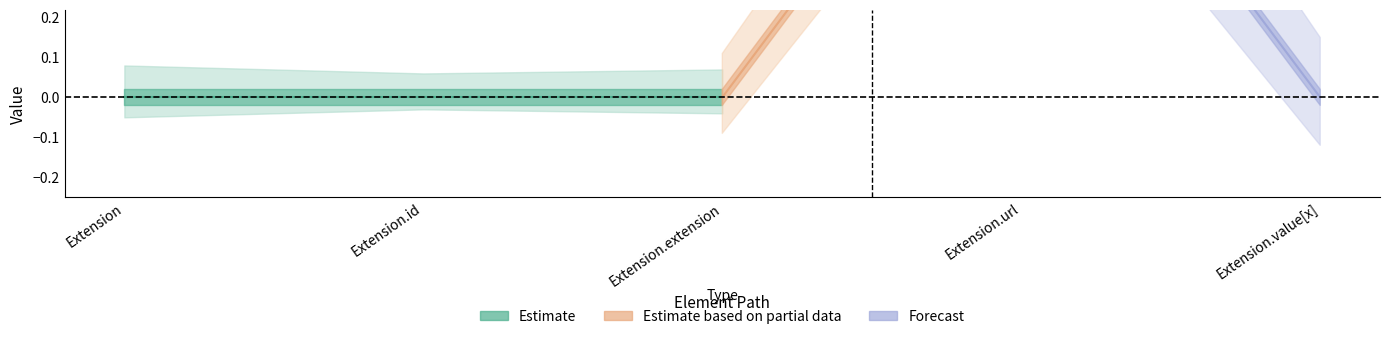

Is the value of Base Min at Extension.value[x] greater than the value of Min at Extension?

No